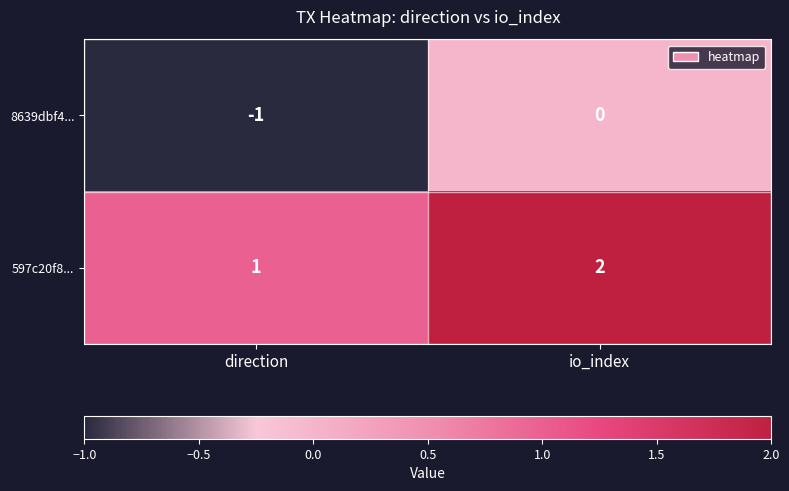

Which series has the largest total across all categories?

597c20f8...